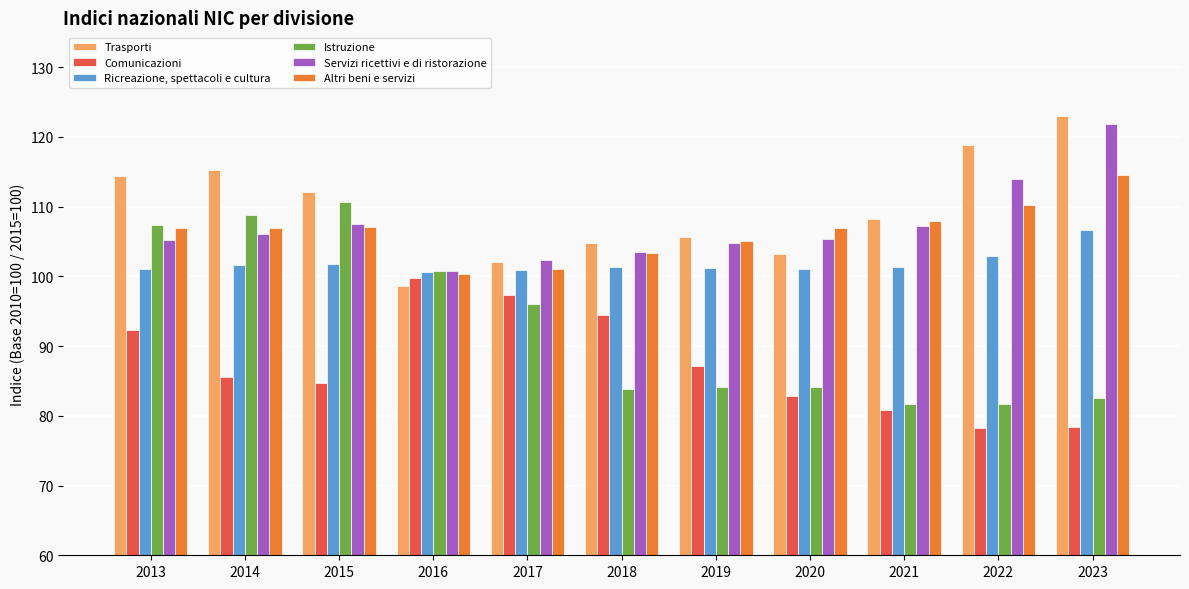

What is the difference between the Servizi ricettivi e di ristorazione values at 2014 and 2021?

1.1